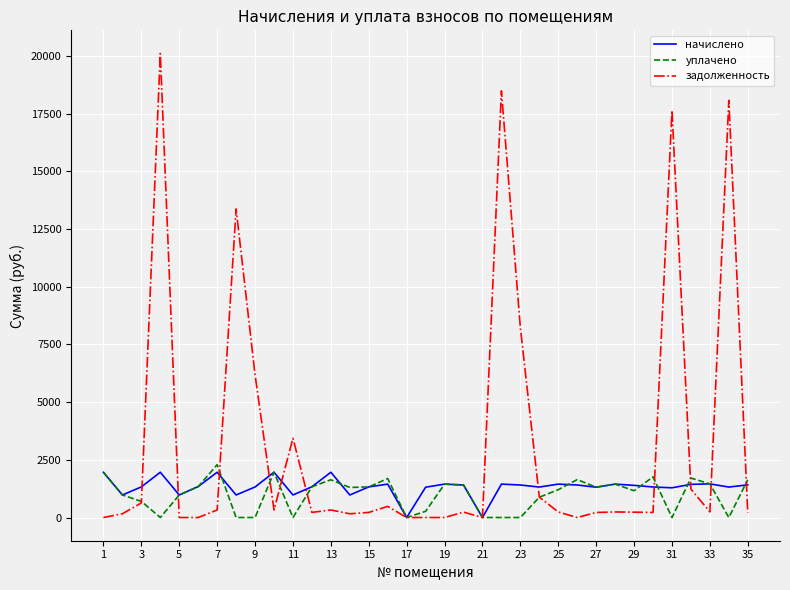

Which series has the widest spread of values?

задолженность